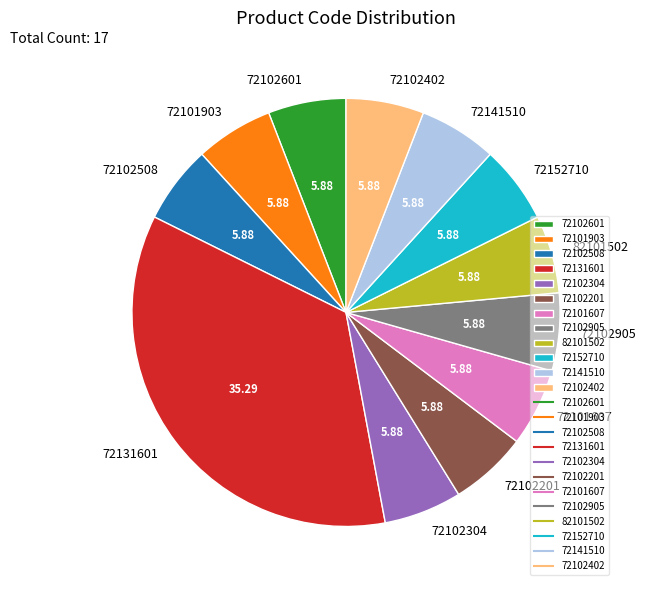

Is 72102508 the majority of the pie?

No